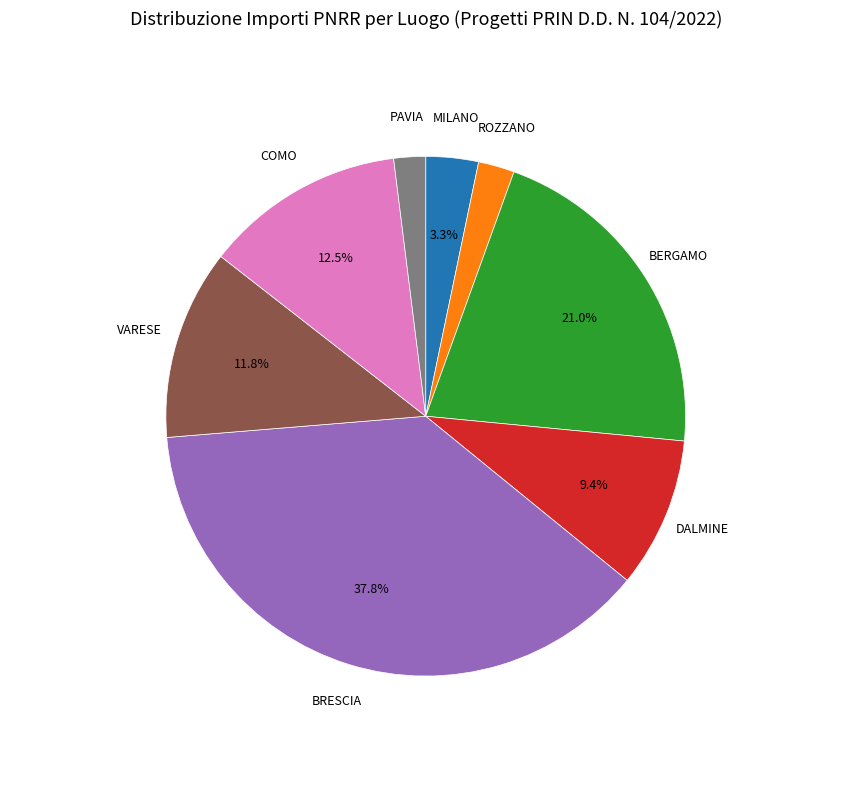

Approximately how many times larger is the value at DALMINE compared to PAVIA?

4.7